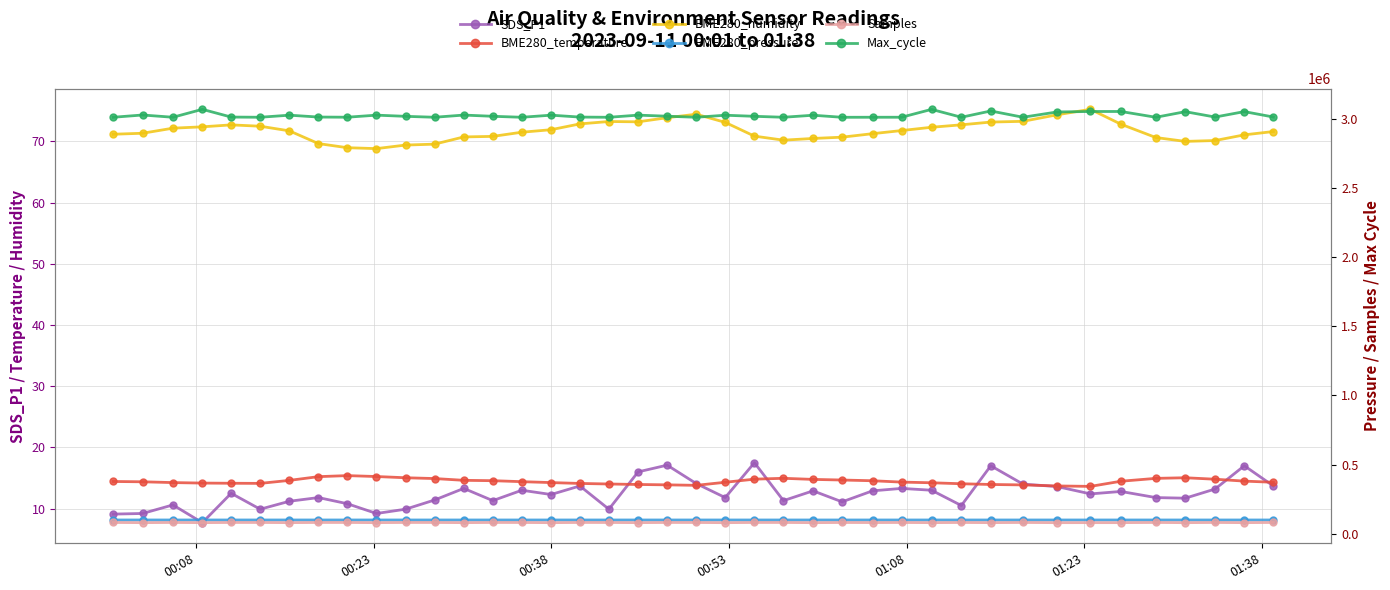

True or false: BME280_humidity has more than 2 points higher than both neighbors.

True